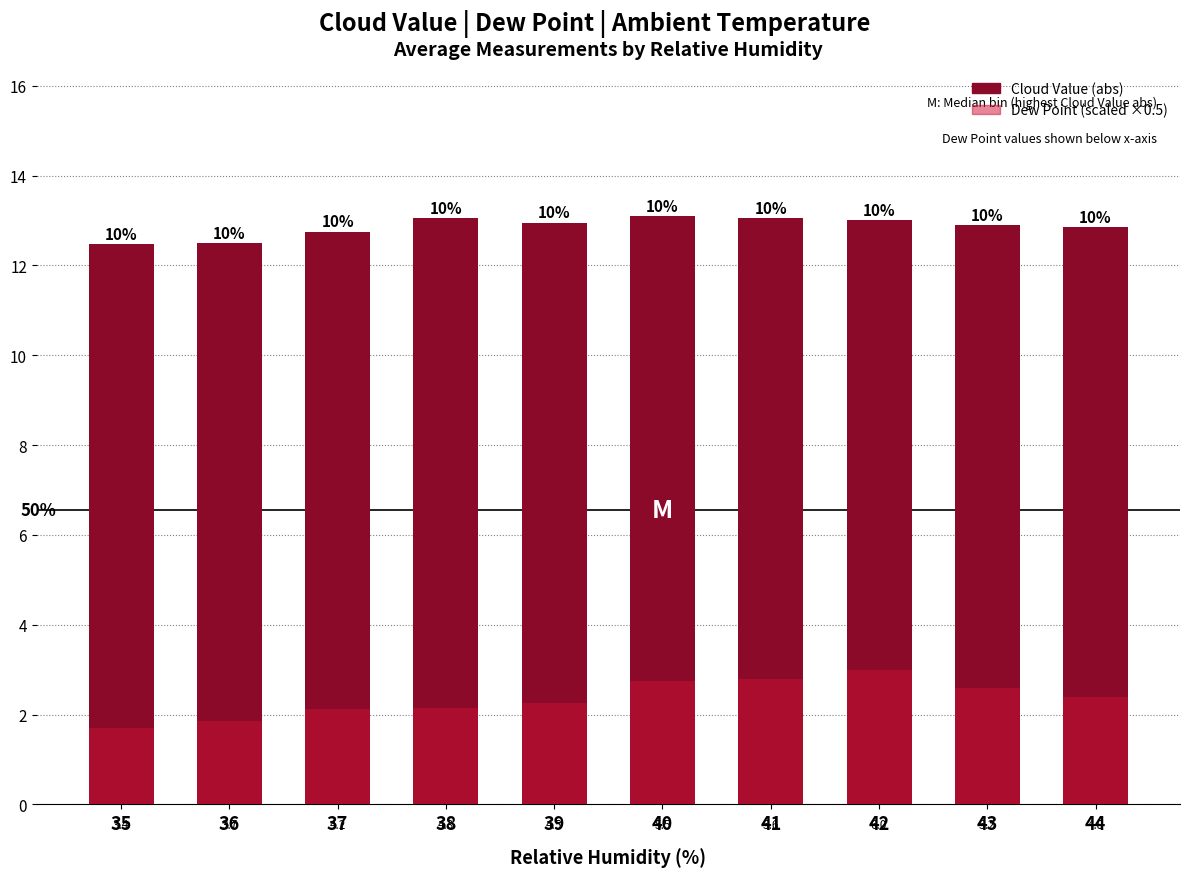

Which has a higher value, 43 or 35?

43